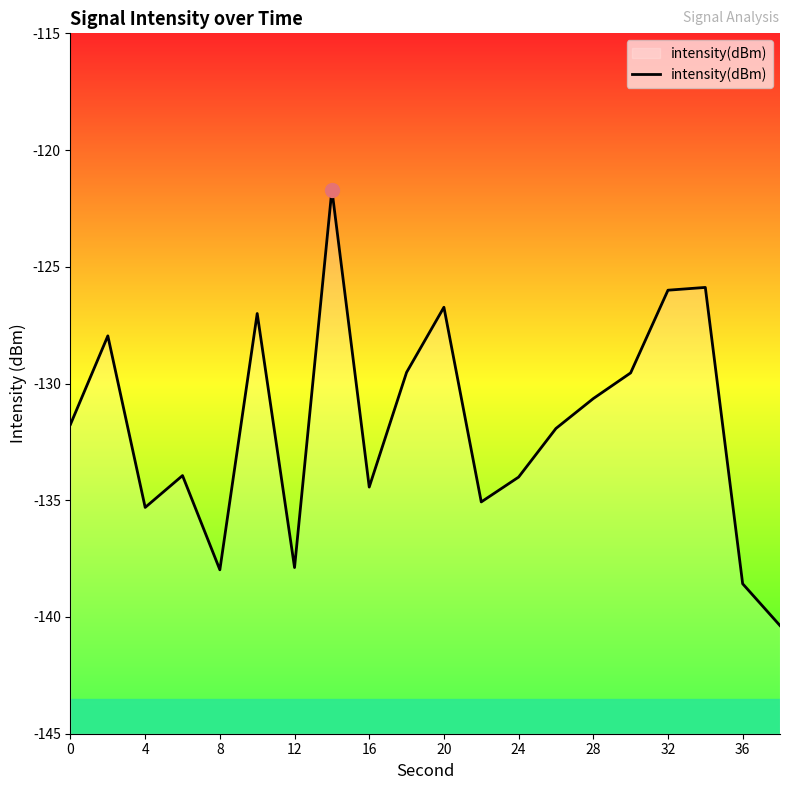

Reading left to right, what are all the values shown in this chart?

-131.7	-128.0	-135.3	-133.9	-138.0	-127.0	-137.9	-121.7	-134.4	-129.5	-126.7	-135.1	-134.0	-131.9	-130.6	-129.5	-126.0	-125.9	-138.6	-140.4